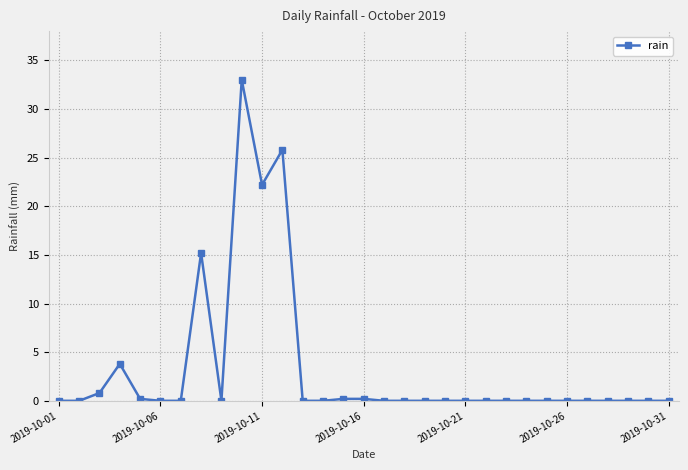

What is the difference between the second highest and minimum values?

25.8